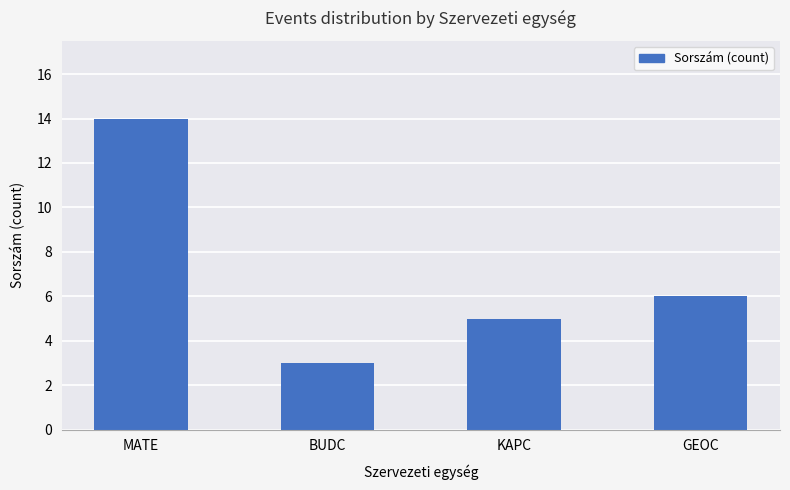

List the labels in order of value, largest first.

MATE, GEOC, KAPC, BUDC